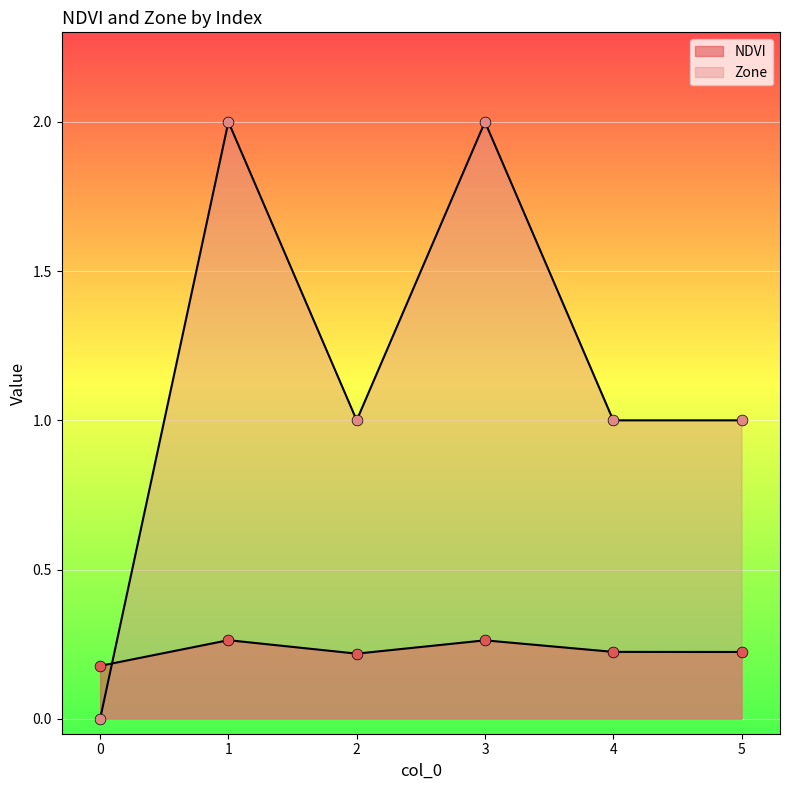

Which series reaches the maximum Y coordinate?

Zone